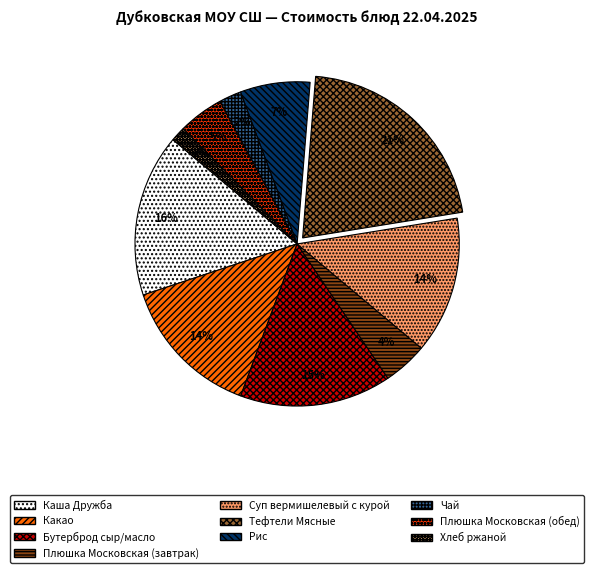

The Каша Дружба slice represents 16% of the pie. True or false?

True